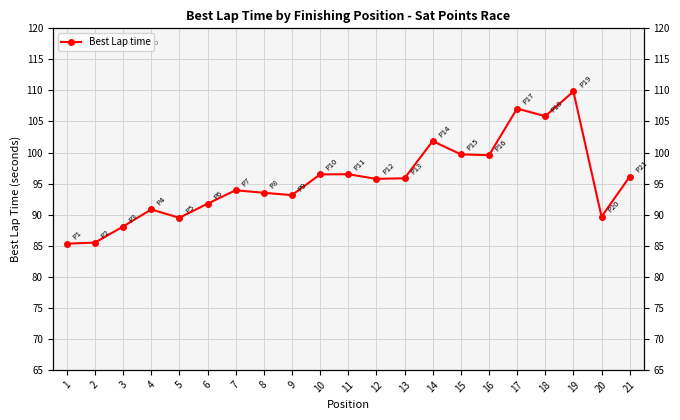

What is the sum of the values at 14 and 21?

197.9